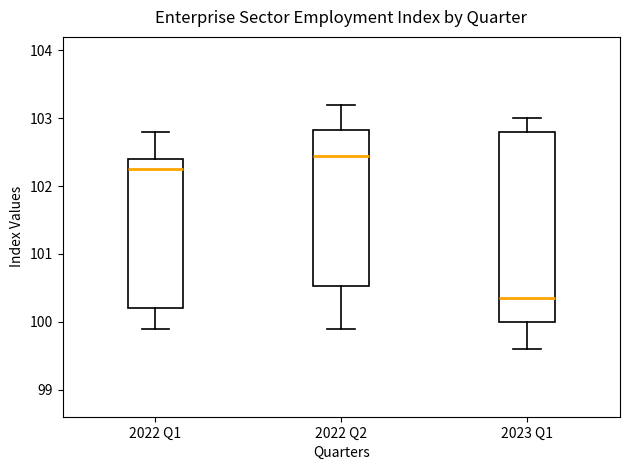

Reading left to right, transcribe this box plot: for each box, give where its median line is, the range the box spans, and where its two whiskers end, as read against the y-axis. The values are not printed on the chart, so give them approximately, as read against the axis.

2022 Q1: median 102.3, box 100.2 to 102.4, whiskers 99.9 to 102.8
2022 Q2: median 102.5, box 100.5 to 102.8, whiskers 99.9 to 103.2
2023 Q1: median 100.4, box 100.0 to 102.8, whiskers 99.6 to 103.0